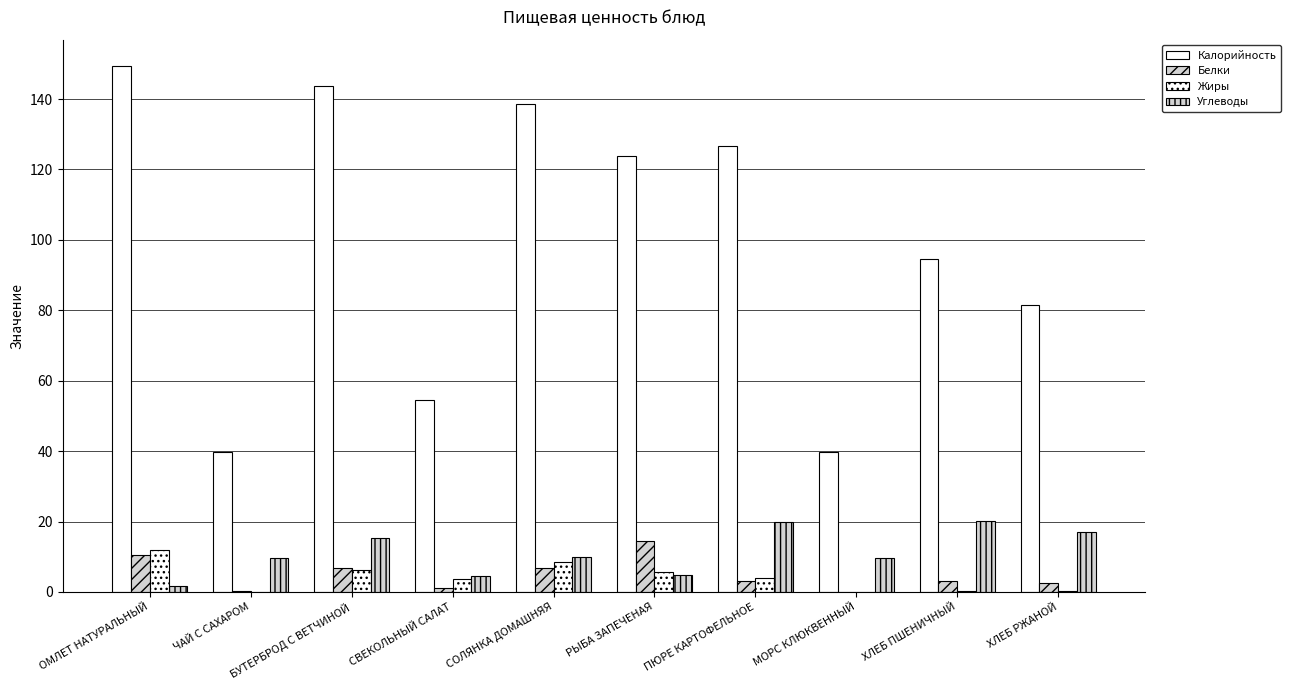

Reading left to right, extract all data points from this chart.

Калорийность: ОМЛЕТ НАТУРАЛЬНЫЙ=149.4	ЧАЙ С САХАРОМ=39.7	БУТЕРБРОД С ВЕТЧИНОЙ=143.6	СВЕКОЛЬНЫЙ САЛАТ=54.5	СОЛЯНКА ДОМАШНЯЯ=138.6	РЫБА ЗАПЕЧЕНАЯ=123.7	ПЮРЕ КАРТОФЕЛЬНОЕ=126.7	МОРС КЛЮКВЕННЫЙ=39.7	ХЛЕБ ПШЕНИЧНЫЙ=94.7	ХЛЕБ РЖАНОЙ=81.6
Белки: ОМЛЕТ НАТУРАЛЬНЫЙ=10.6	ЧАЙ С САХАРОМ=0.2	БУТЕРБРОД С ВЕТЧИНОЙ=6.7	СВЕКОЛЬНЫЙ САЛАТ=1.0	СОЛЯНКА ДОМАШНЯЯ=6.9	РЫБА ЗАПЕЧЕНАЯ=14.5	ПЮРЕ КАРТОФЕЛЬНОЕ=3.2	МОРС КЛЮКВЕННЫЙ=0.1	ХЛЕБ ПШЕНИЧНЫЙ=3.1	ХЛЕБ РЖАНОЙ=2.6
Жиры: ОМЛЕТ НАТУРАЛЬНЫЙ=11.9	ЧАЙ С САХАРОМ=0.0	БУТЕРБРОД С ВЕТЧИНОЙ=6.2	СВЕКОЛЬНЫЙ САЛАТ=3.7	СОЛЯНКА ДОМАШНЯЯ=8.5	РЫБА ЗАПЕЧЕНАЯ=5.6	ПЮРЕ КАРТОФЕЛЬНОЕ=4.1	МОРС КЛЮКВЕННЫЙ=0.0	ХЛЕБ ПШЕНИЧНЫЙ=0.2	ХЛЕБ РЖАНОЙ=0.4
Углеводы: ОМЛЕТ НАТУРАЛЬНЫЙ=1.8	ЧАЙ С САХАРОМ=9.7	БУТЕРБРОД С ВЕТЧИНОЙ=15.4	СВЕКОЛЬНЫЙ САЛАТ=4.5	СОЛЯНКА ДОМАШНЯЯ=10.0	РЫБА ЗАПЕЧЕНАЯ=4.8	ПЮРЕ КАРТОФЕЛЬНОЕ=20.0	МОРС КЛЮКВЕННЫЙ=9.6	ХЛЕБ ПШЕНИЧНЫЙ=20.1	ХЛЕБ РЖАНОЙ=17.0